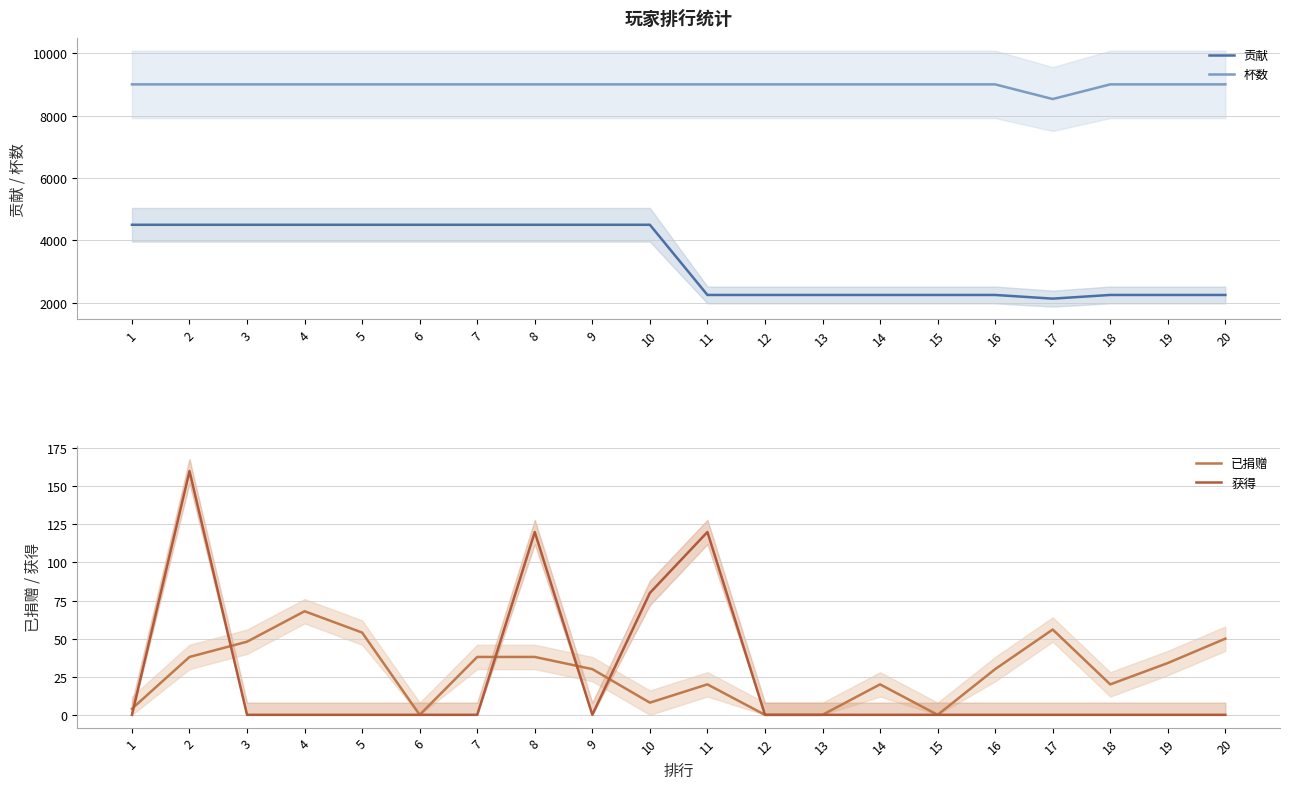

At which category does 已捐赠 reach its first local peak?

4